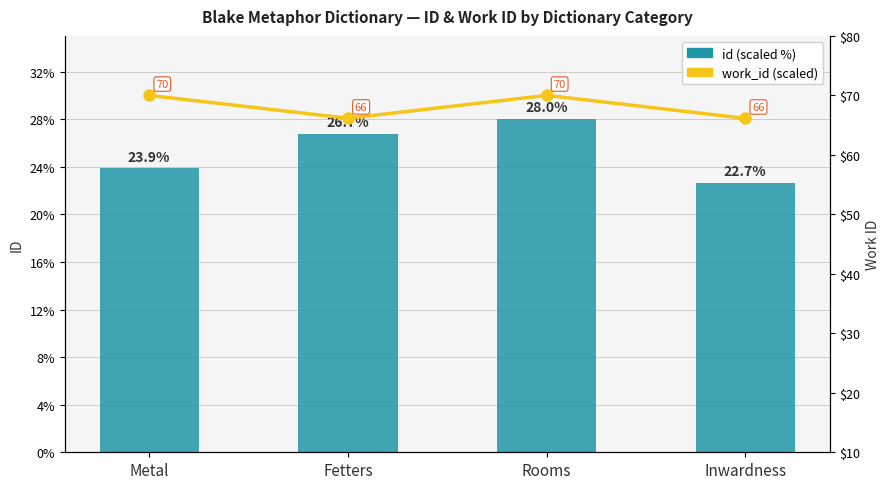

Reading right to left, extract all data points from this chart.

id (scaled %): Inwardness=22.7	Rooms=28.0	Fetters=26.7	Metal=23.9
work_id (scaled): Inwardness=66.1	Rooms=70.0	Fetters=66.2	Metal=70.0